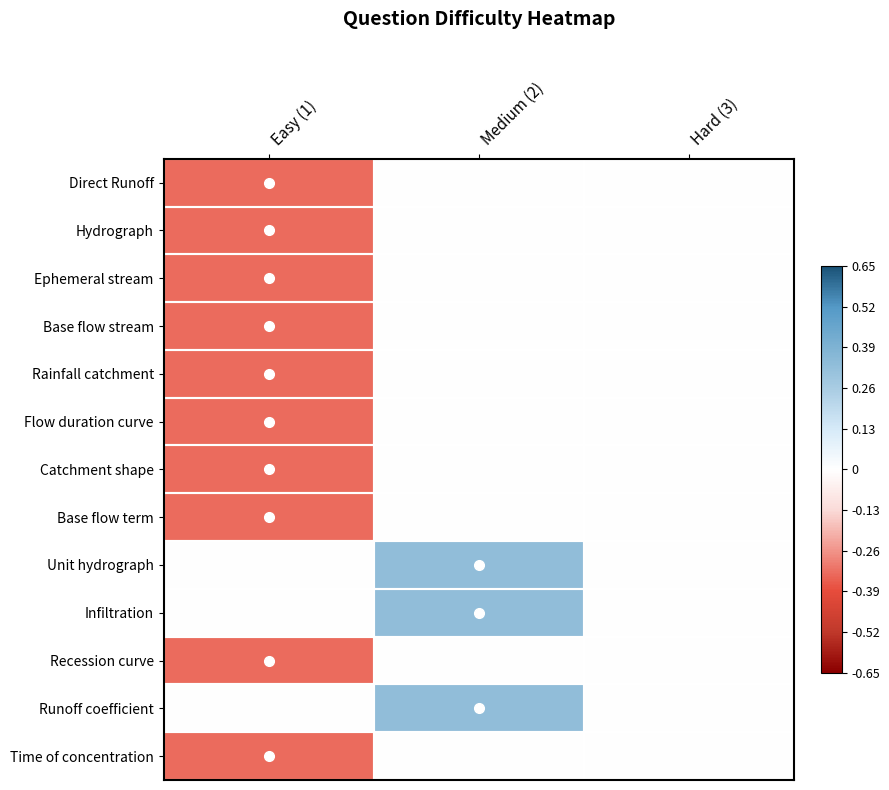

How many series are shown in this chart?

13